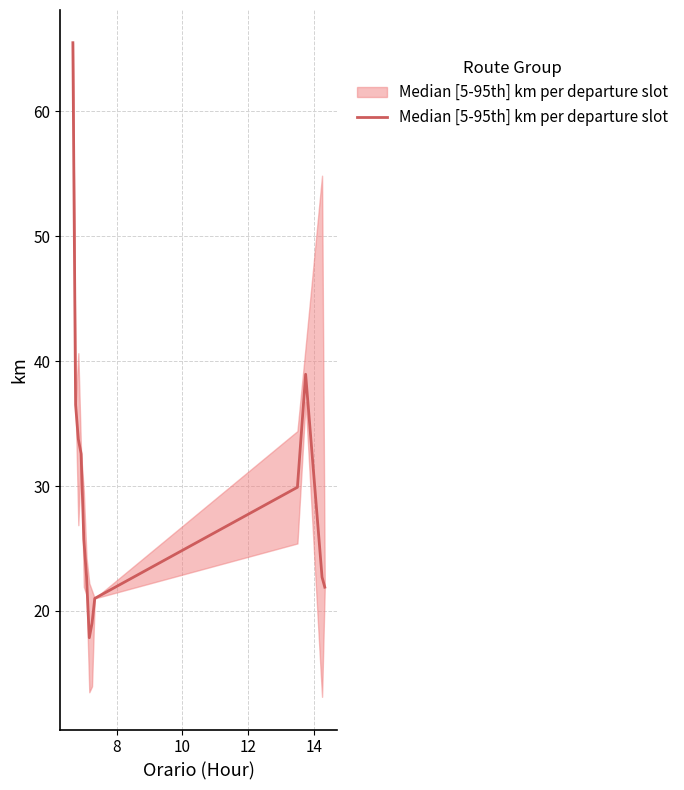

What is the maximum value shown in the chart?

65.5